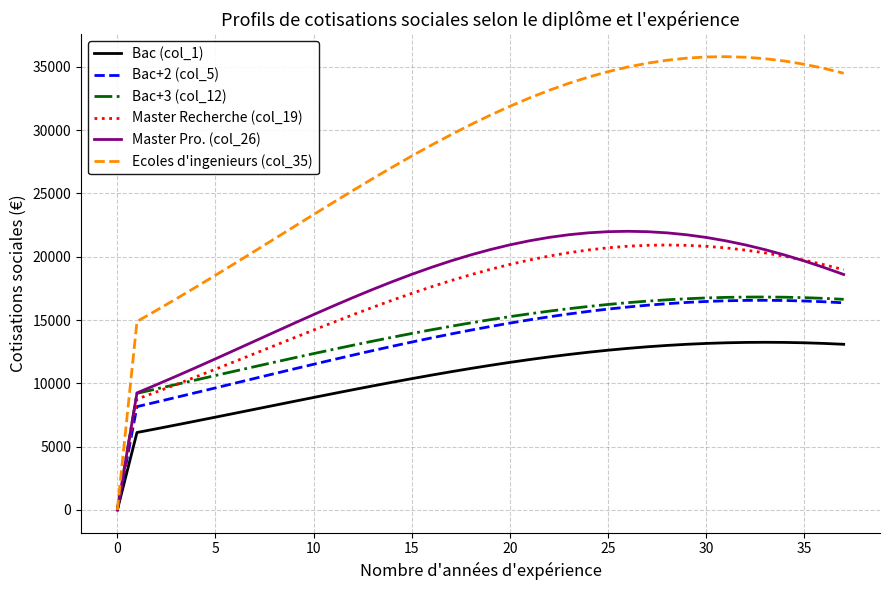

Which series has the widest spread of values?

Ecoles d'ingenieurs (col_35)